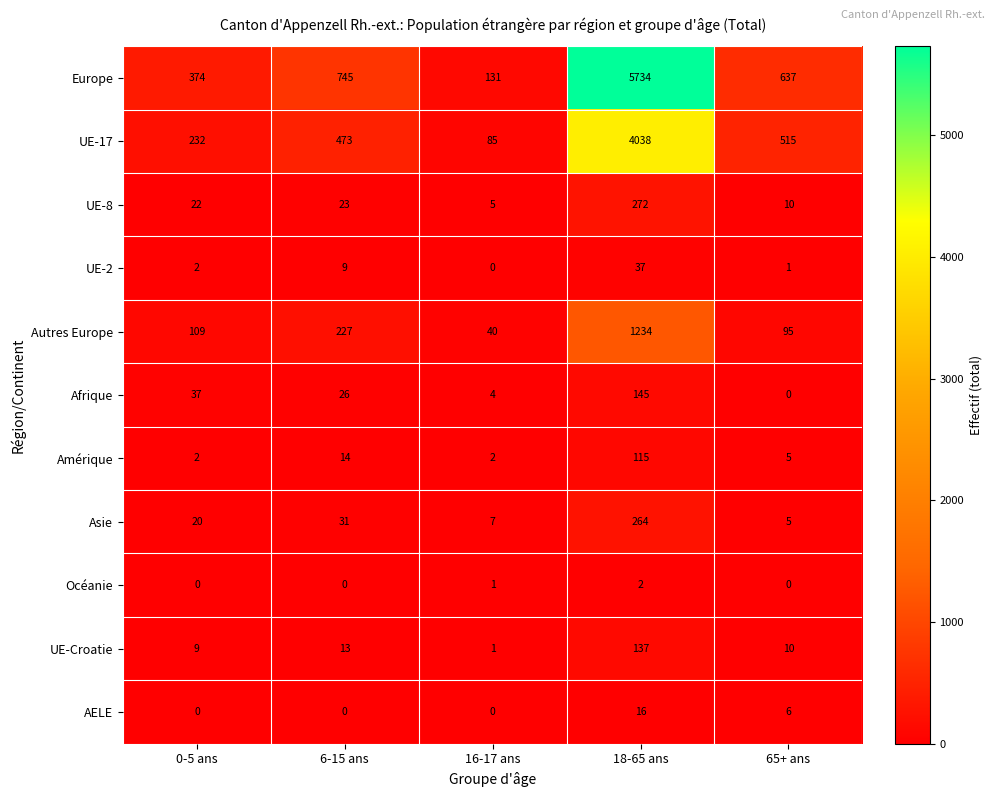

What is the total value across all series at 16-17 ans?

276